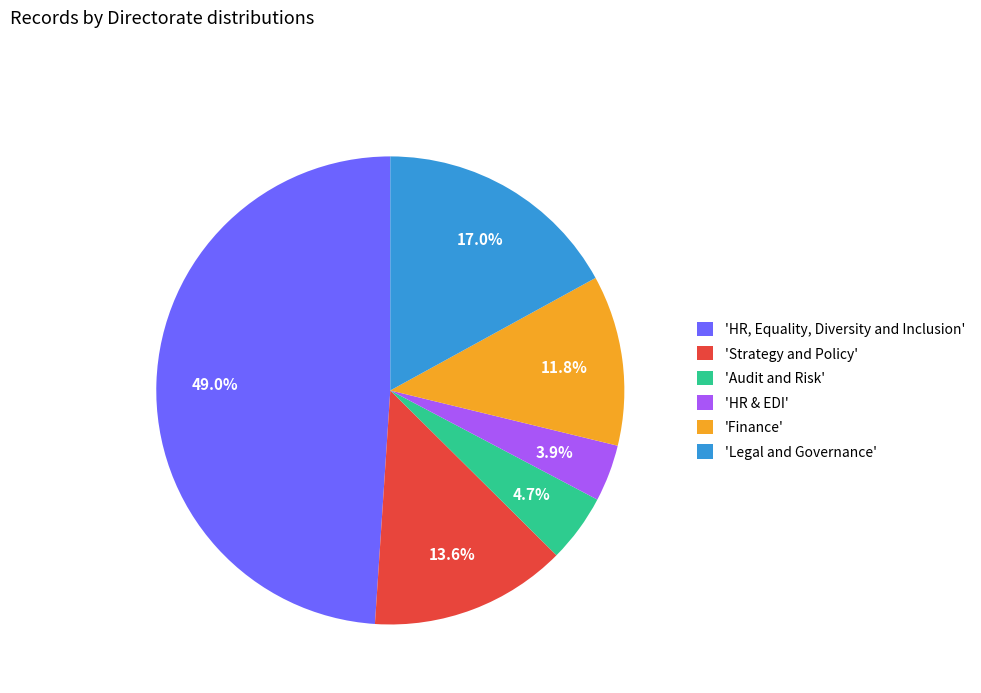

Approximately how many times larger is the value at 'Audit and Risk' compared to 'Finance'?

0.4